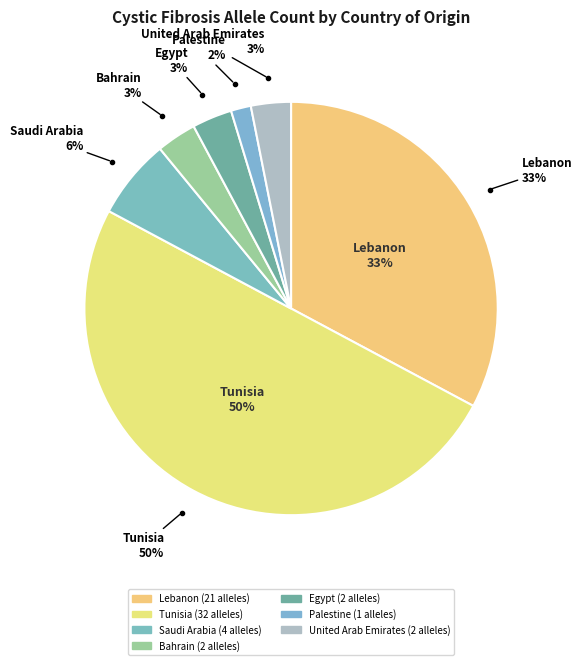

What is the smallest slice in the pie chart?

Palestine